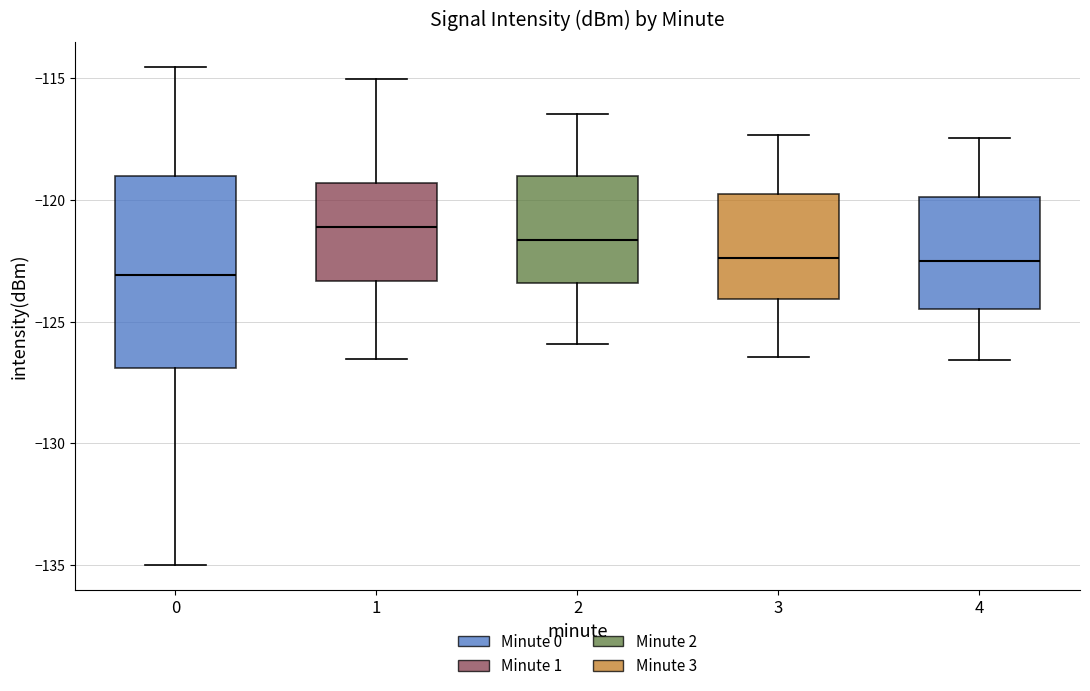

Which box is the tallest, from its lower edge to its upper edge?

0